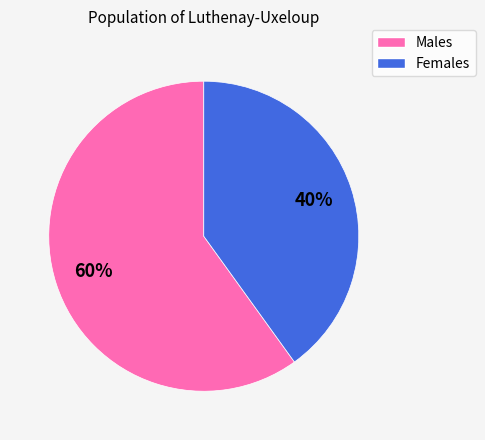

How many segments does this pie chart have?

2